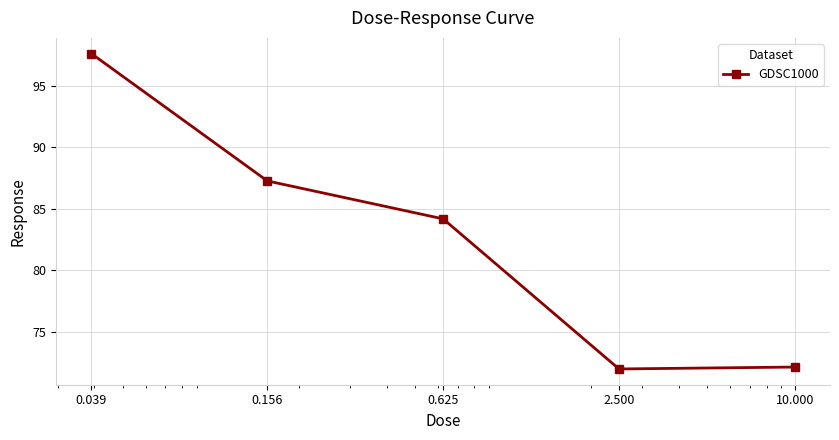

What is the minimum value shown in the chart?

72.0